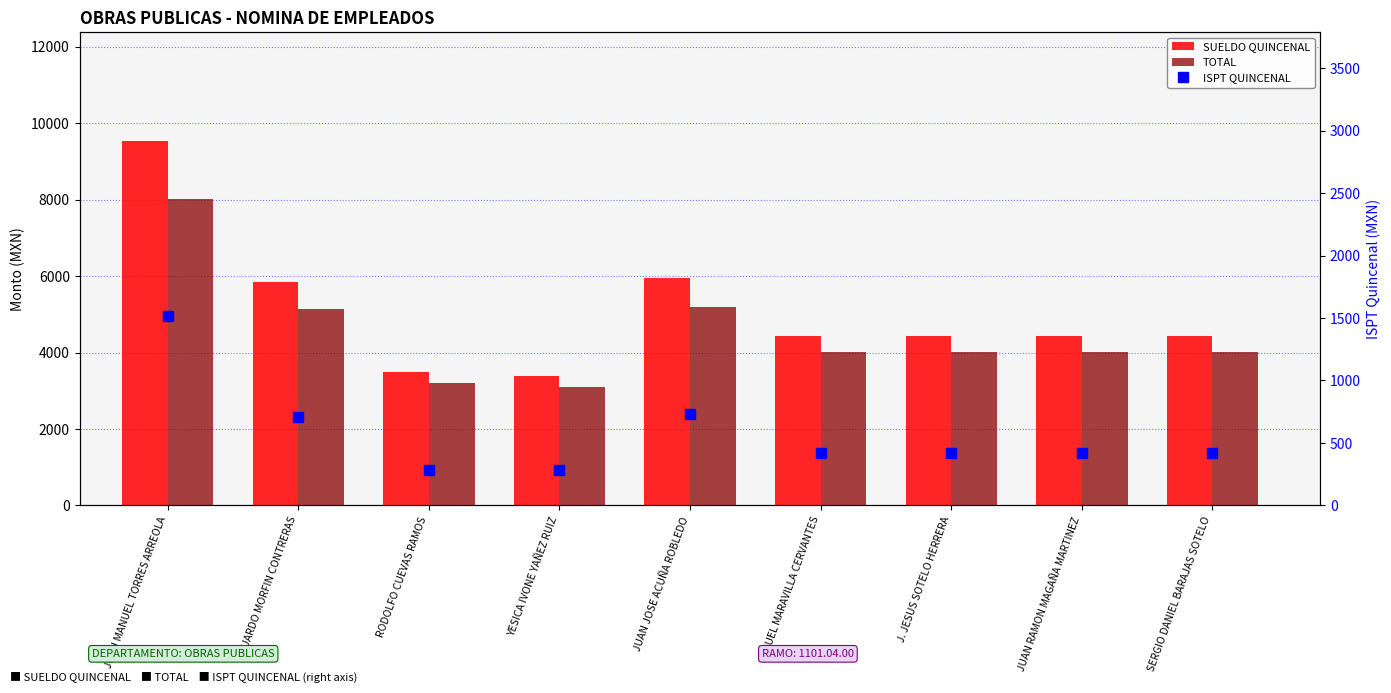

Reading right to left, extract all data points from this chart.

SUELDO QUINCENAL: 4425	4425	4425	4425	5940	3390	3480	5835	9525
TOTAL: 4005	4005	4005	4005	5205	3105	3195	5130	8010
ISPT QUINCENAL: 420	420	420	420	735	285	285	705	1515